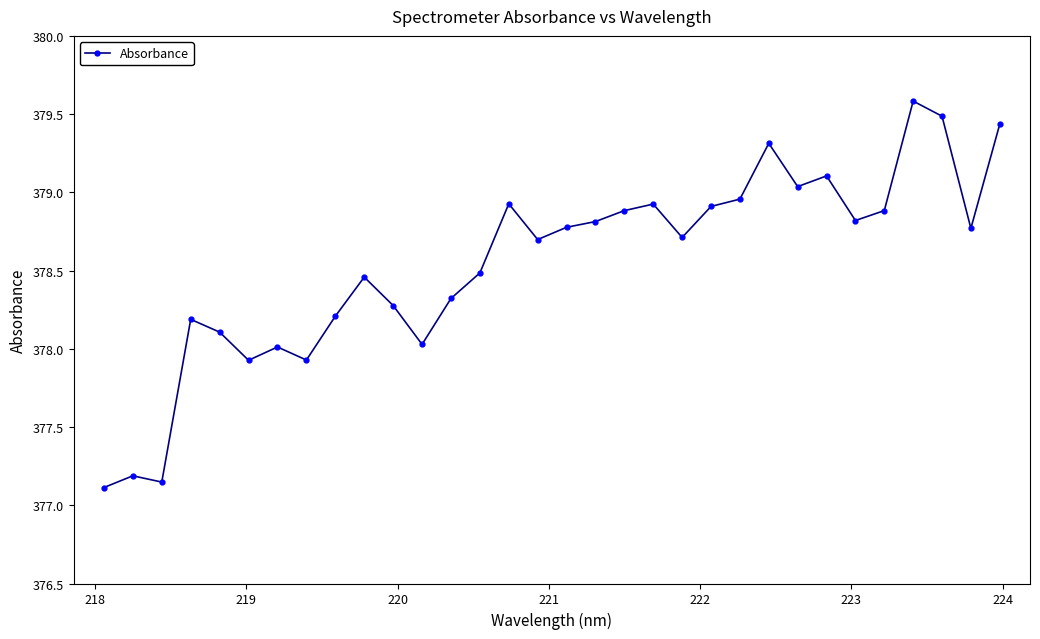

How many lines are shown in the chart?

1